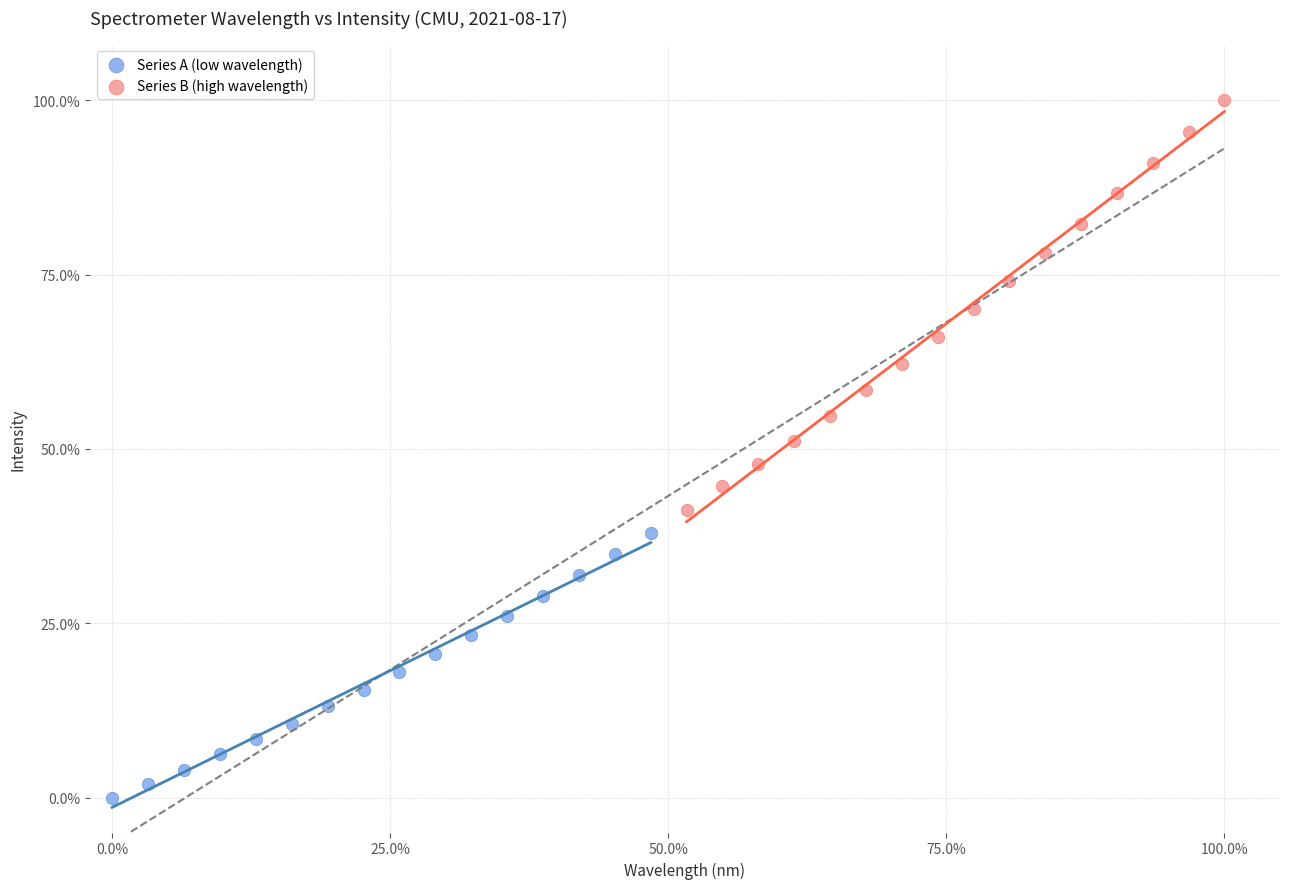

Which series has the widest spread of Y values?

Series B (high wavelength)